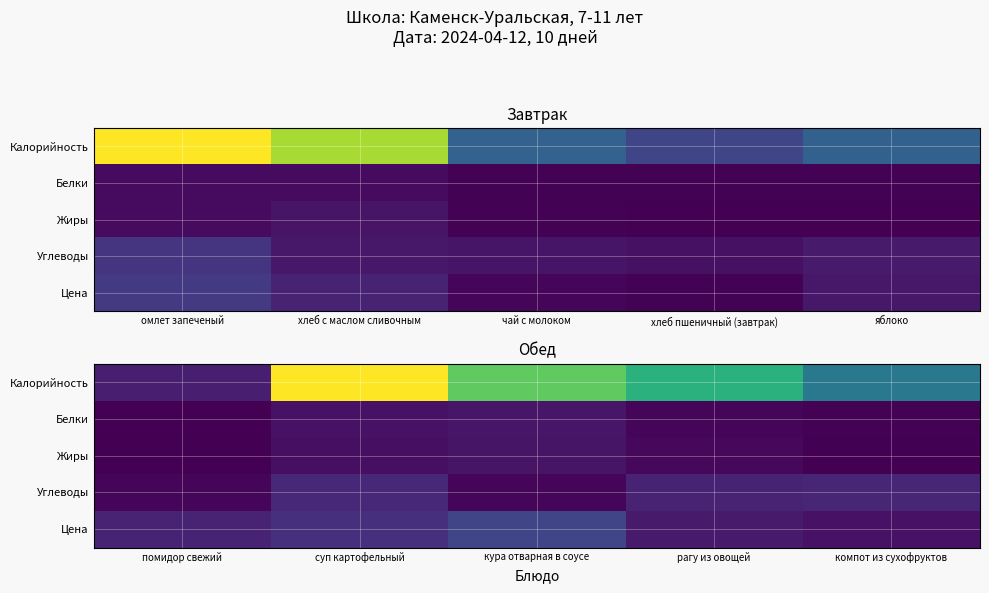

Is it true that Жиры equals 2.0 at суп картофельный?

False